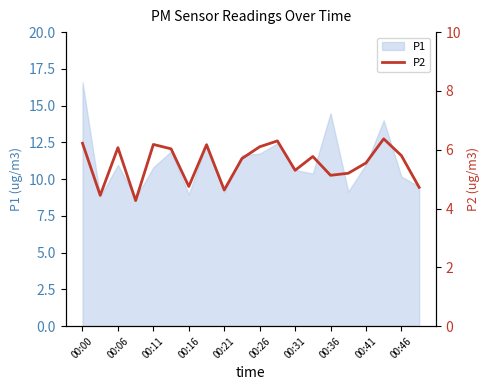

True or false: P1 has a value of 11.0 at 00:41.

True